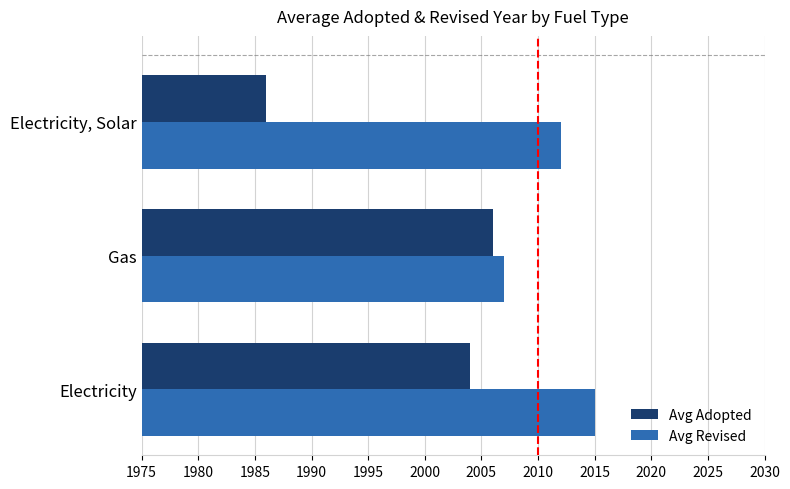

What are all the series names shown in the legend?

Avg Adopted, Avg Revised